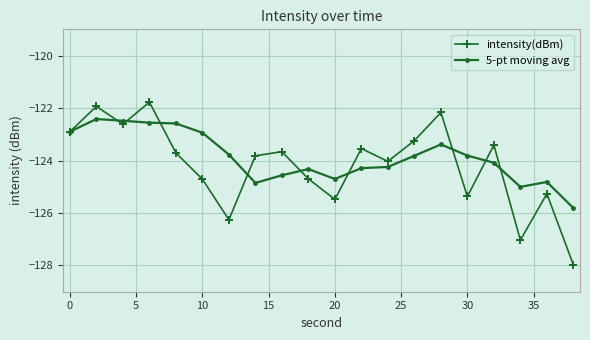

What is the sum of all 5-pt moving avg values?

-2477.4